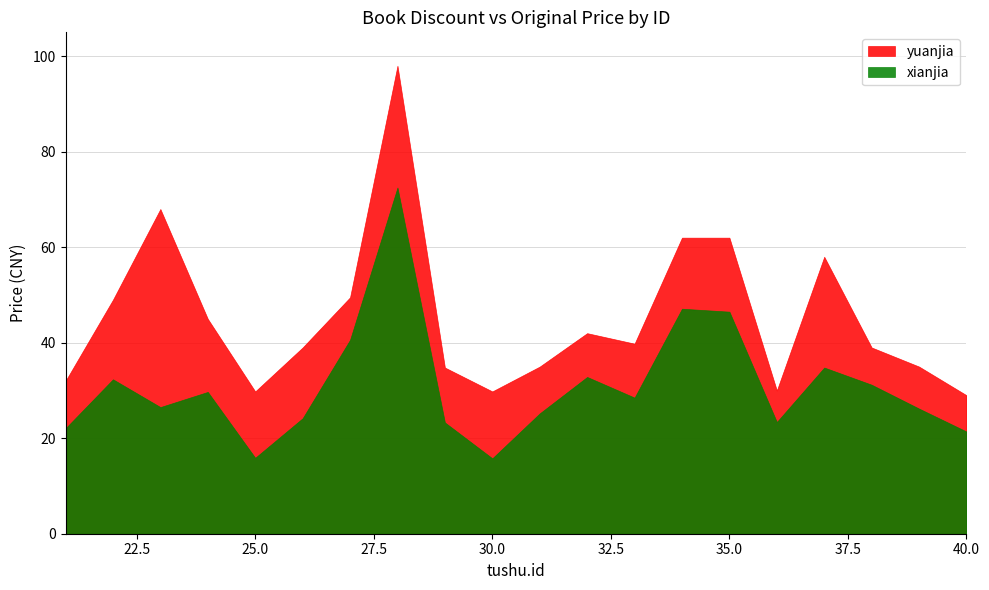

True or false: xianjia and yuanjia intersect in this chart.

False